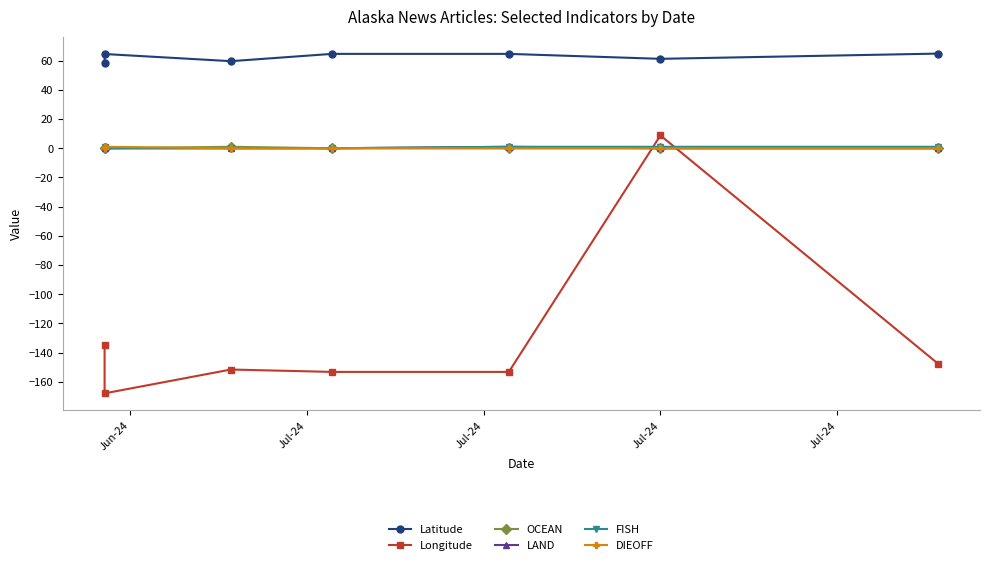

Which label corresponds to the largest value in the chart?

Jun-24